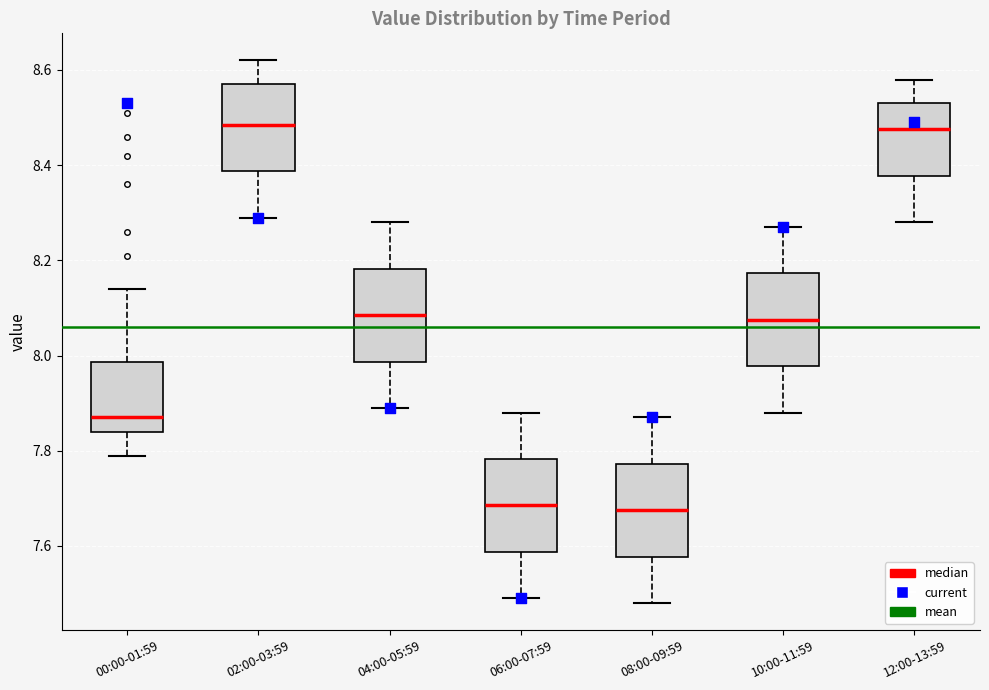

Reading left to right, transcribe this box plot: for each box, give where its median line is, the range the box spans, and where its two whiskers end, as read against the y-axis. The values are not printed on the chart, so give them approximately, as read against the axis.

00:00-01:59: median 7.88, box 7.84 to 7.98, whiskers 7.80 to 8.14
02:00-03:59: median 8.48, box 8.38 to 8.58, whiskers 8.30 to 8.62
04:00-05:59: median 8.08, box 7.98 to 8.18, whiskers 7.90 to 8.28
06:00-07:59: median 7.68, box 7.58 to 7.78, whiskers 7.50 to 7.88
08:00-09:59: median 7.68, box 7.58 to 7.78, whiskers 7.48 to 7.88
10:00-11:59: median 8.08, box 7.98 to 8.18, whiskers 7.88 to 8.28
12:00-13:59: median 8.48, box 8.38 to 8.54, whiskers 8.28 to 8.58